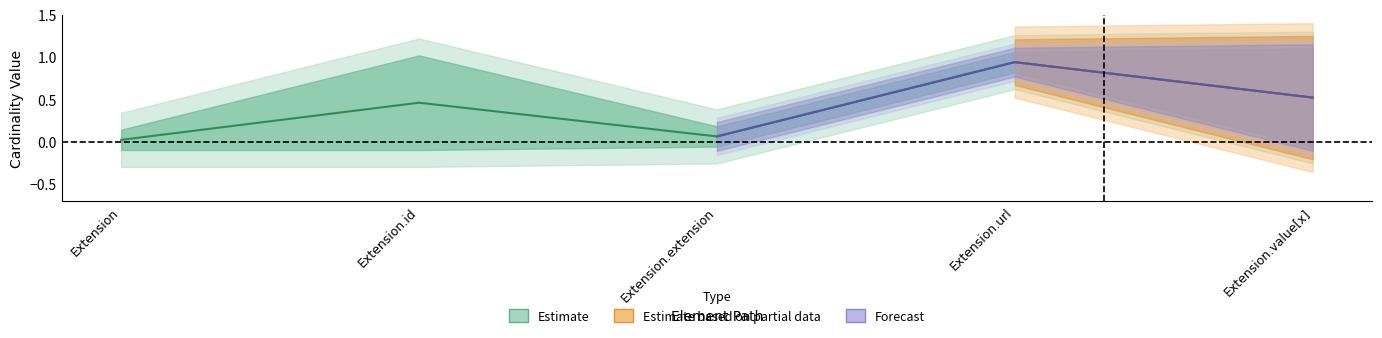

True or false: Forecast and Estimate cross at least once.

False